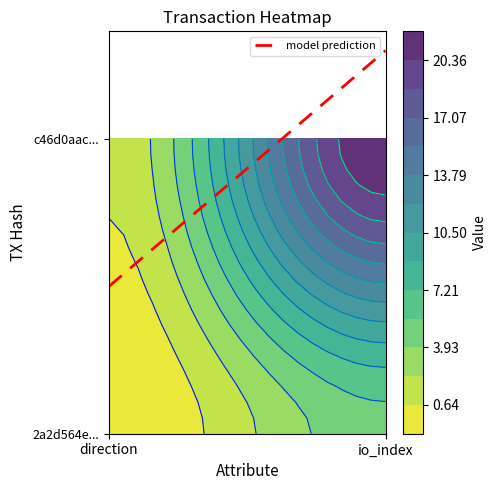

Rank the series at 1 from lowest to highest value.

2a2d564efdabb66baa2932a1c39ac634f59f742, c46d0aac786d6616dbb764d0dcbca5d7eccb4b2